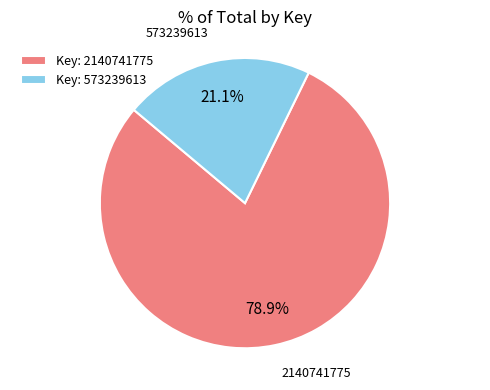

Count the number of slices in the pie.

2